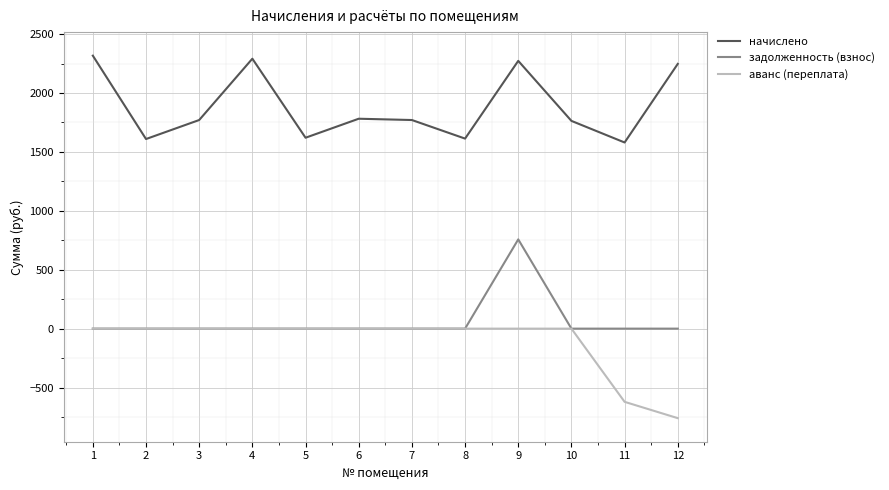

True or false: аванс (переплата) and начислено intersect in this chart.

False